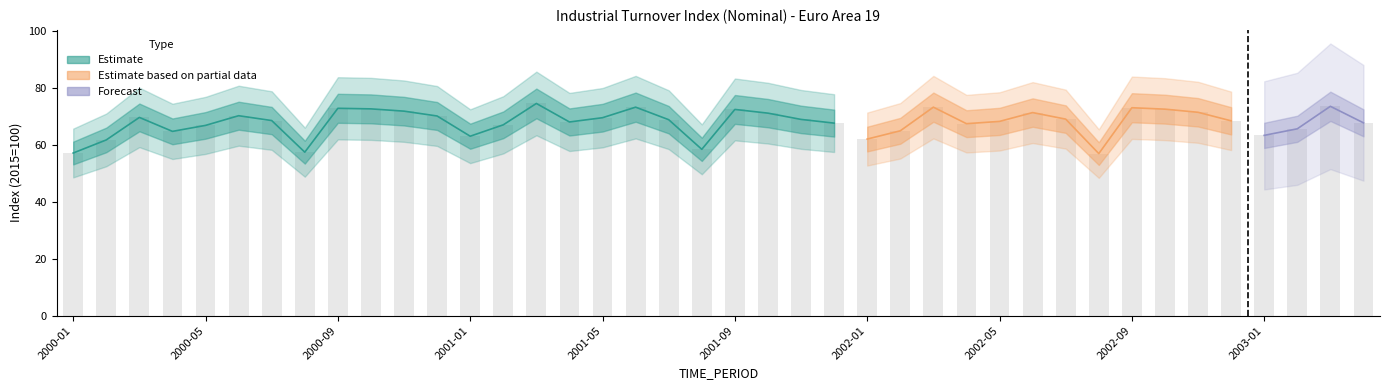

Reading left to right, transcribe all the data shown in this chart.

57.1	61.7	69.6	64.7	66.8	70.2	68.5	57.4	72.8	72.6	71.8	70.1	63.0	67.0	74.5	68.0	69.5	73.2	68.8	58.4	72.4	71.1	68.9	67.6	62.0	64.9	73.2	67.4	68.2	71.3	69.0	56.9	73.0	72.5	71.4	68.4	63.3	65.6	73.5	67.7